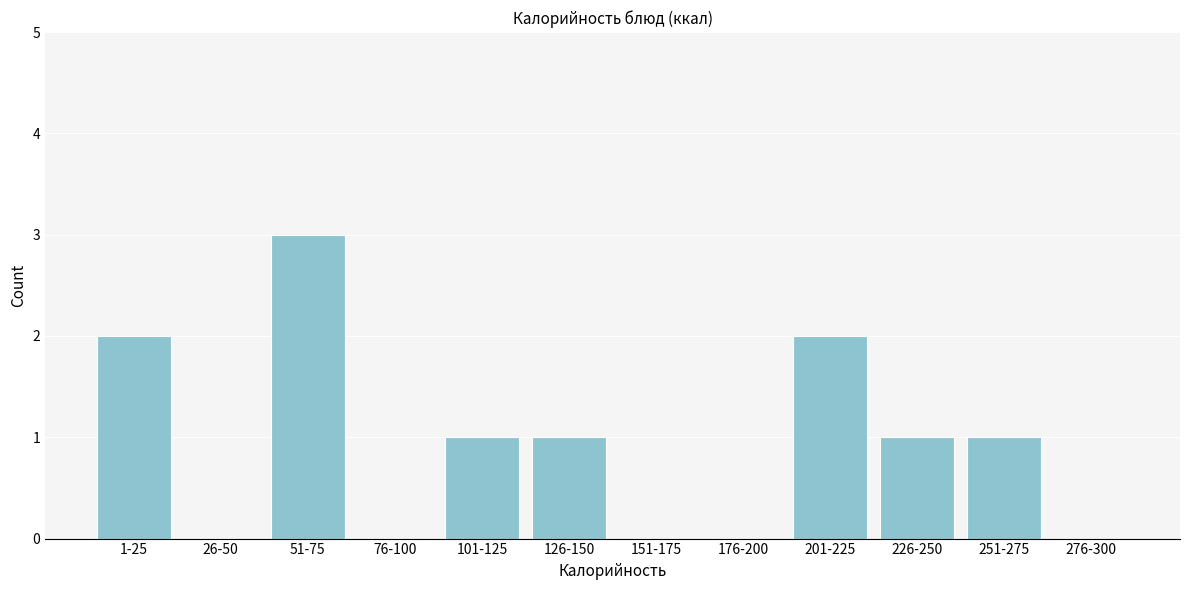

Reading right to left, extract all data points from this chart.

276-300=0	251-275=1	226-250=1	201-225=2	176-200=0	151-175=0	126-150=1	101-125=1	76-100=0	51-75=3	26-50=0	1-25=2